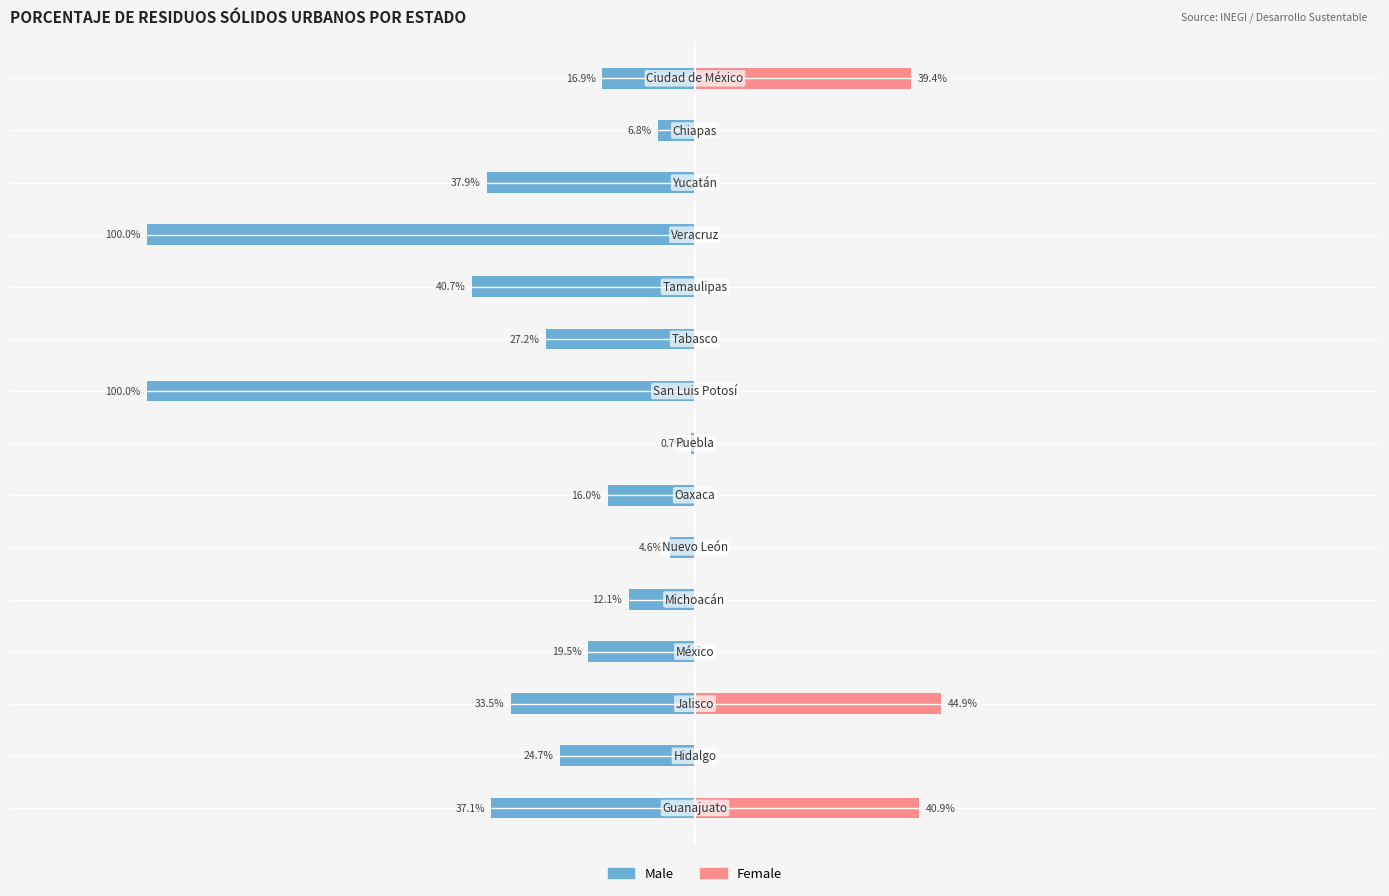

Count the number of data series in this chart.

2